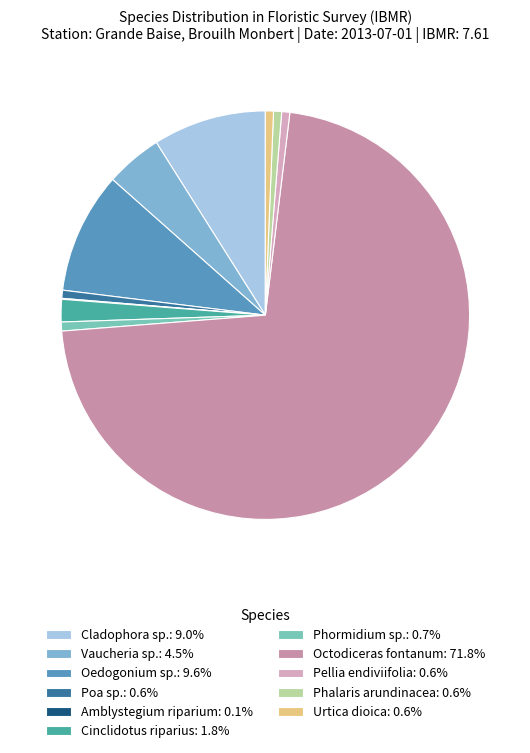

Rank the categories by value from lowest to highest.

Amblystegium riparium, Poa sp., Pellia endiviifolia, Phalaris arundinacea, Urtica dioica, Phormidium sp., Cinclidotus riparius, Vaucheria sp., Cladophora sp., Oedogonium sp., Octodiceras fontanum